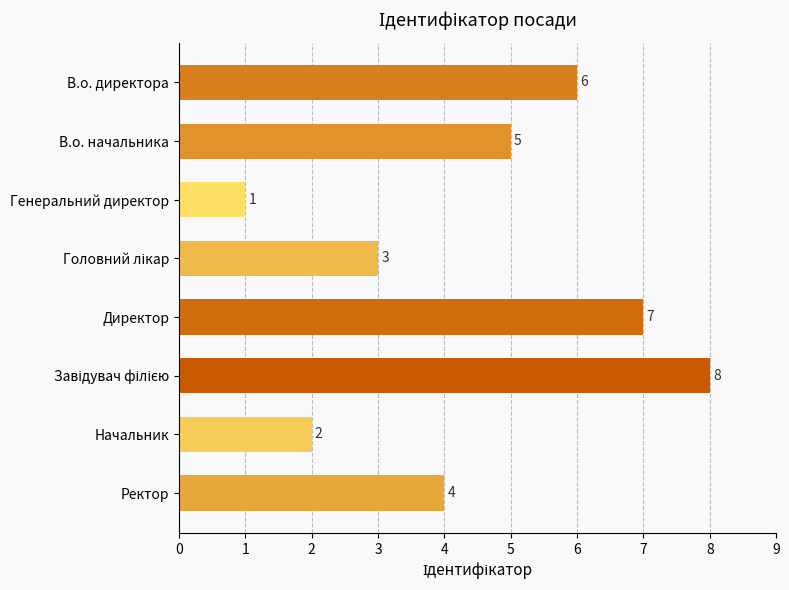

Reading top to bottom, transcribe all the data shown in this chart.

6	5	1	3	7	8	2	4